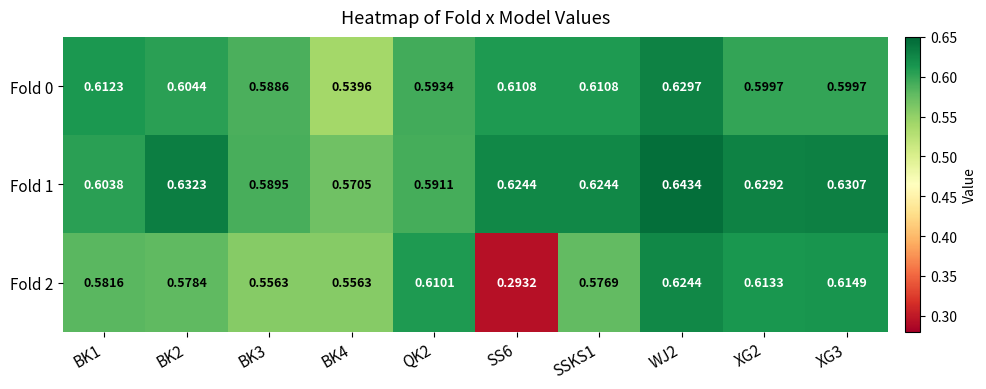

Is the value of Fold 1 at XG3 greater than the value of Fold 2 at XG3?

Yes